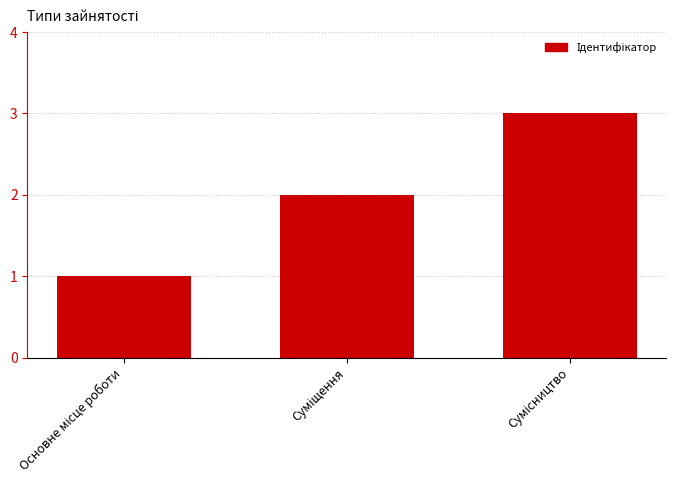

What is the maximum value shown in the chart?

3